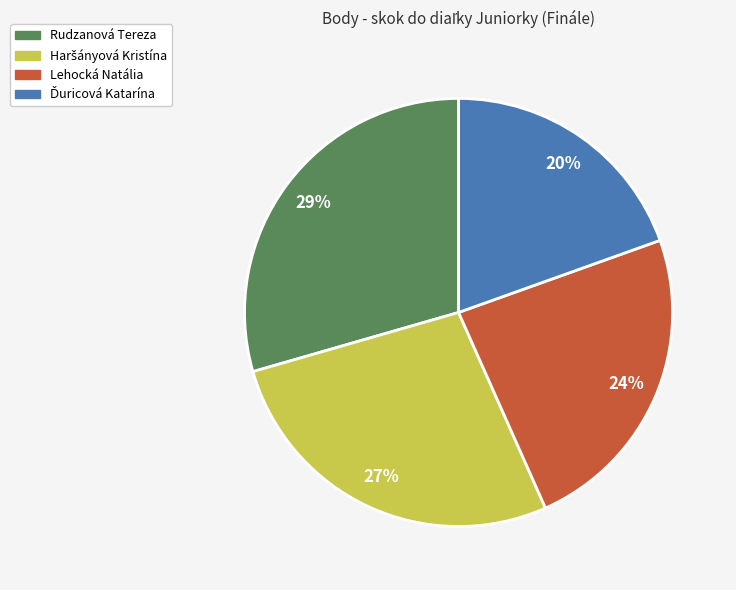

Combined, do Lehocká Natália and Rudzanová Tereza account for over 50%?

Yes